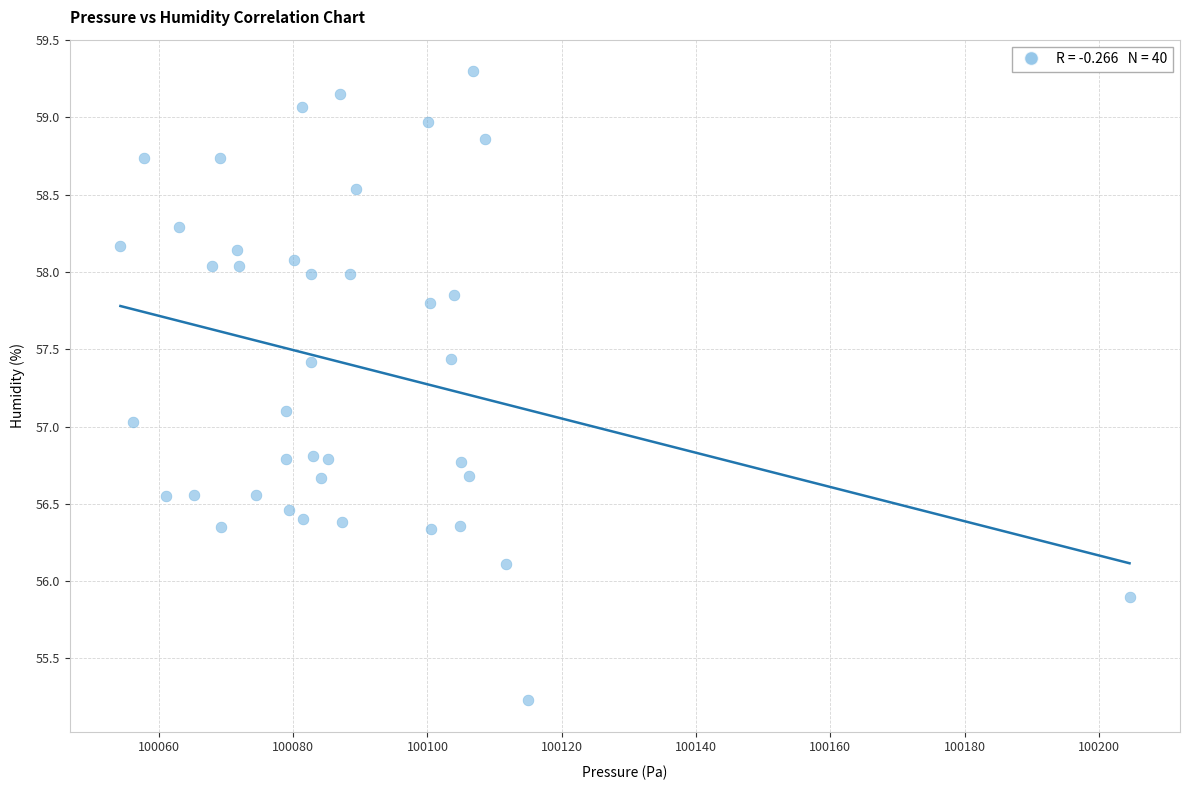

What is the range of X values (max minus min)?

150.3